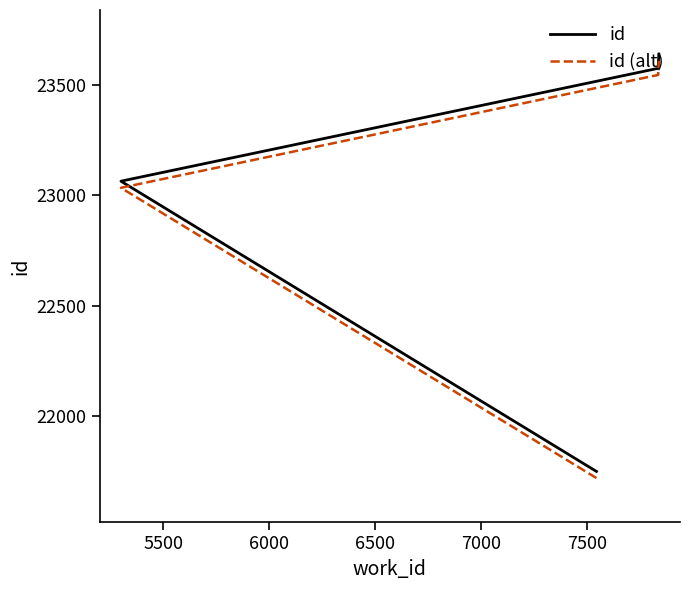

What is the sum of all id values?

92028